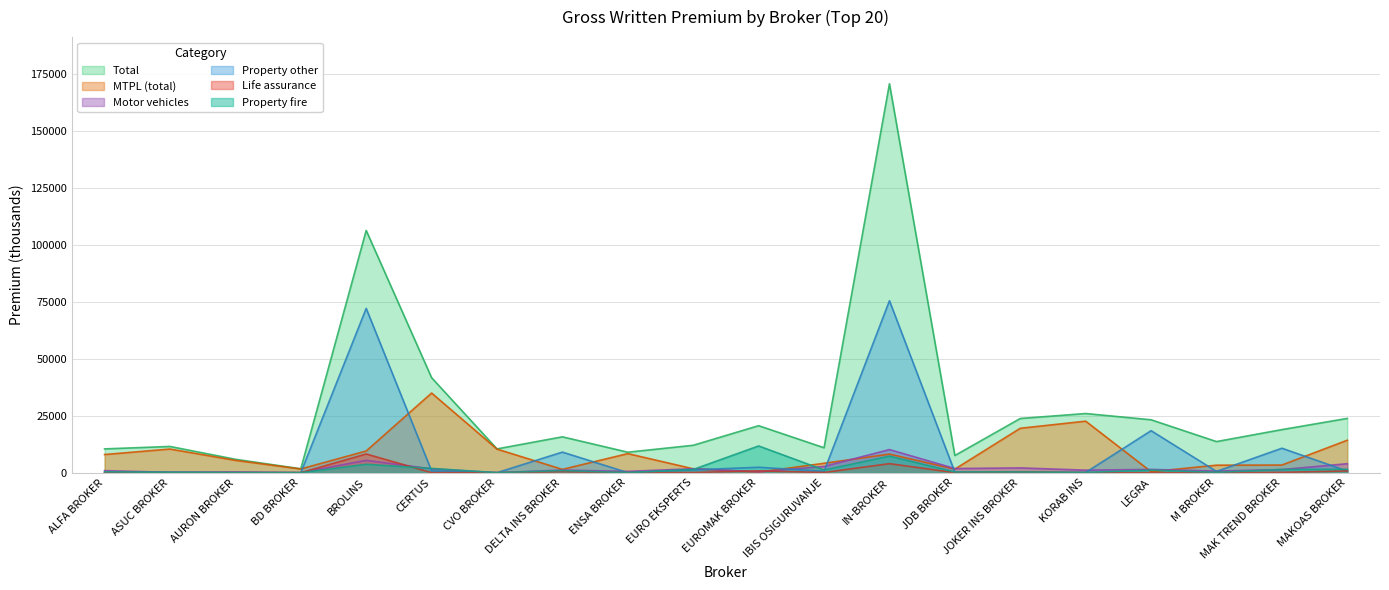

True or false: Total and Property other intersect in this chart.

False